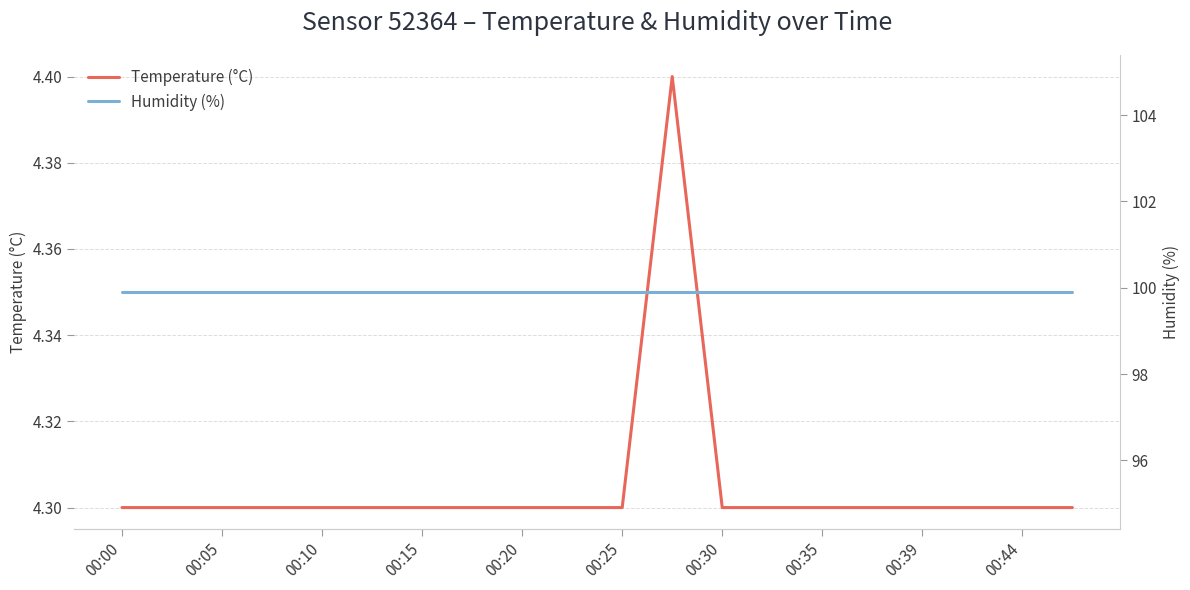

How many categories are shown in the chart?

20